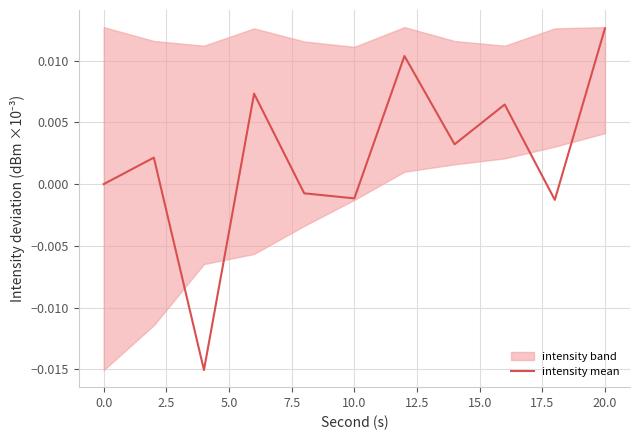

Does the chart display data point markers on the line(s)?

No